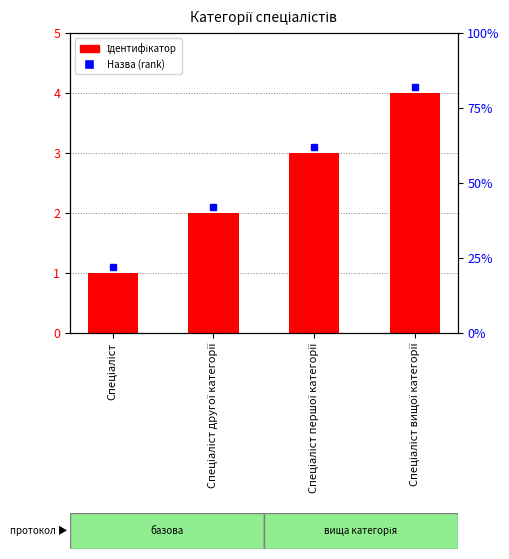

What is the label of the 3rd bar from the right?

Спеціаліст другої категорії